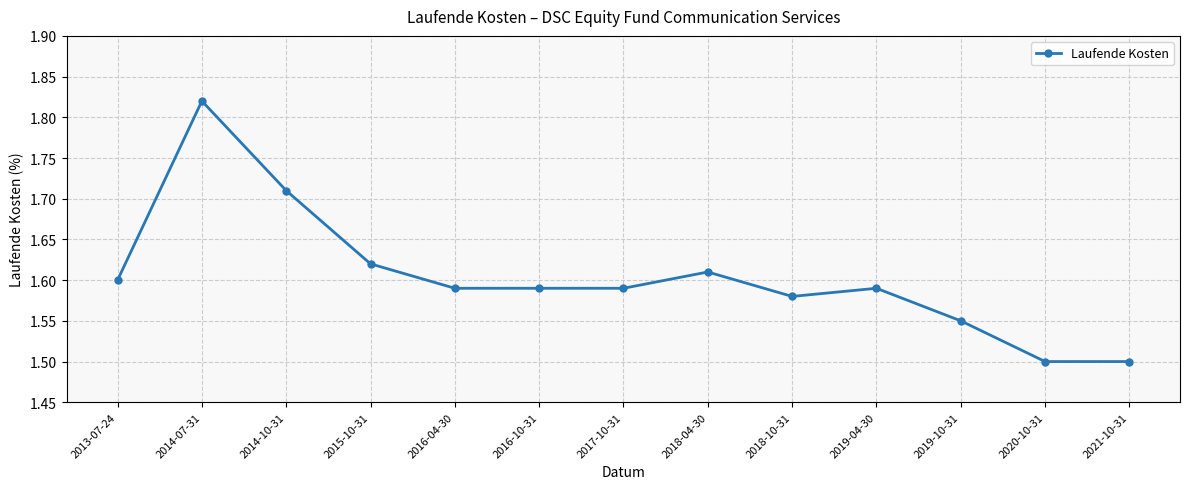

Approximately how many times larger is the value at 2014-10-31 compared to 2019-10-31?

1.1